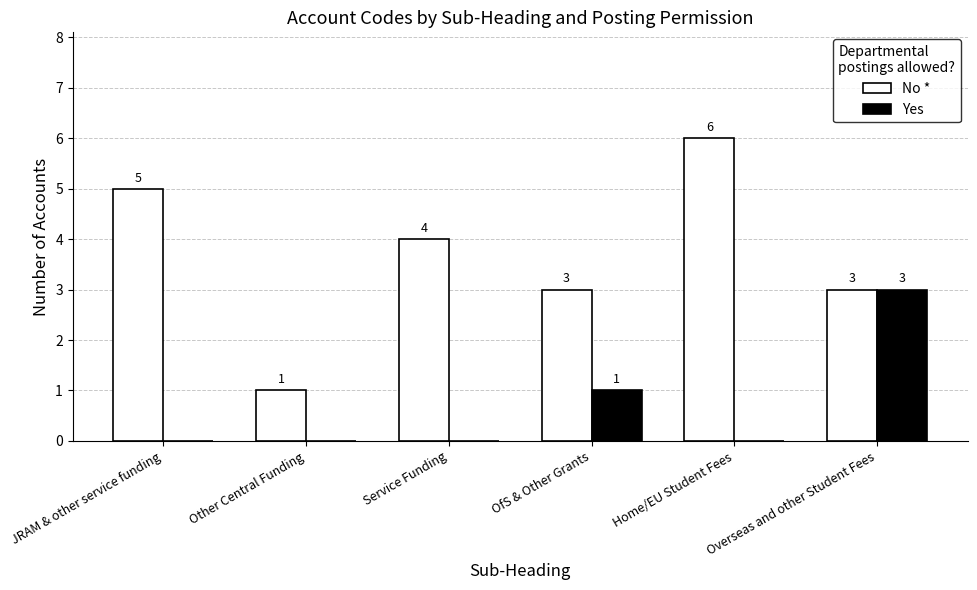

Which series has the widest spread of values?

No *